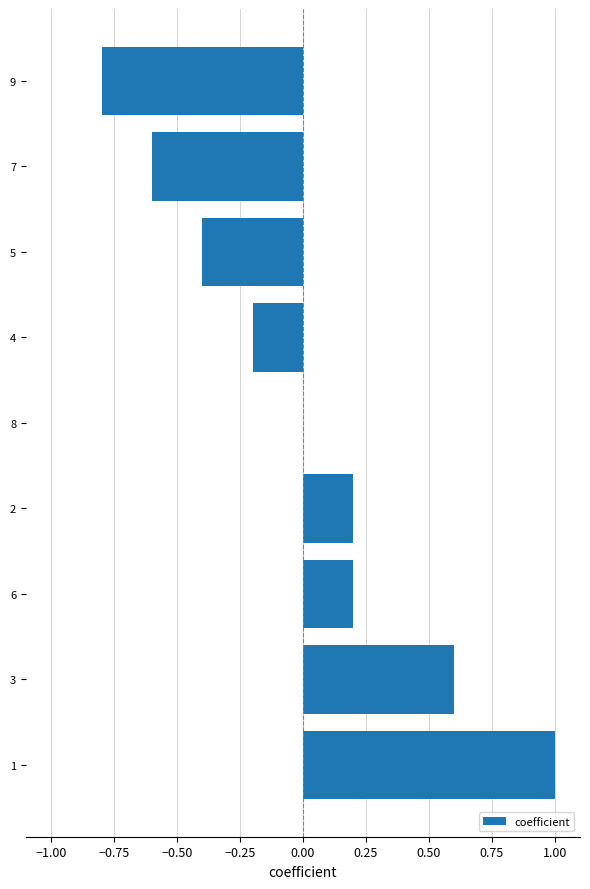

Reading bottom to top, list all the values displayed in this chart.

1=1.0	3=0.6	6=0.2	2=0.2	8=0.0	4=-0.2	5=-0.4	7=-0.6	9=-0.8